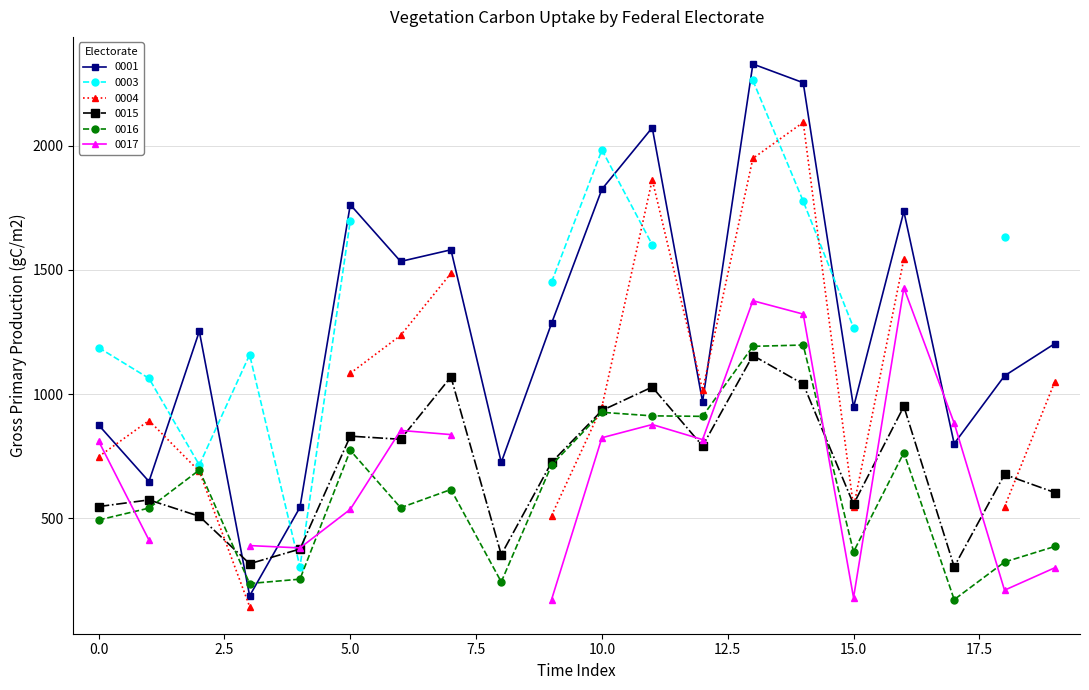

List the labels in order of 0015 value, smallest first.

17, 3, 8, 4, 2, 0, 15, 1, 19, 18, 9, 12, 6, 5, 10, 16, 11, 14, 7, 13